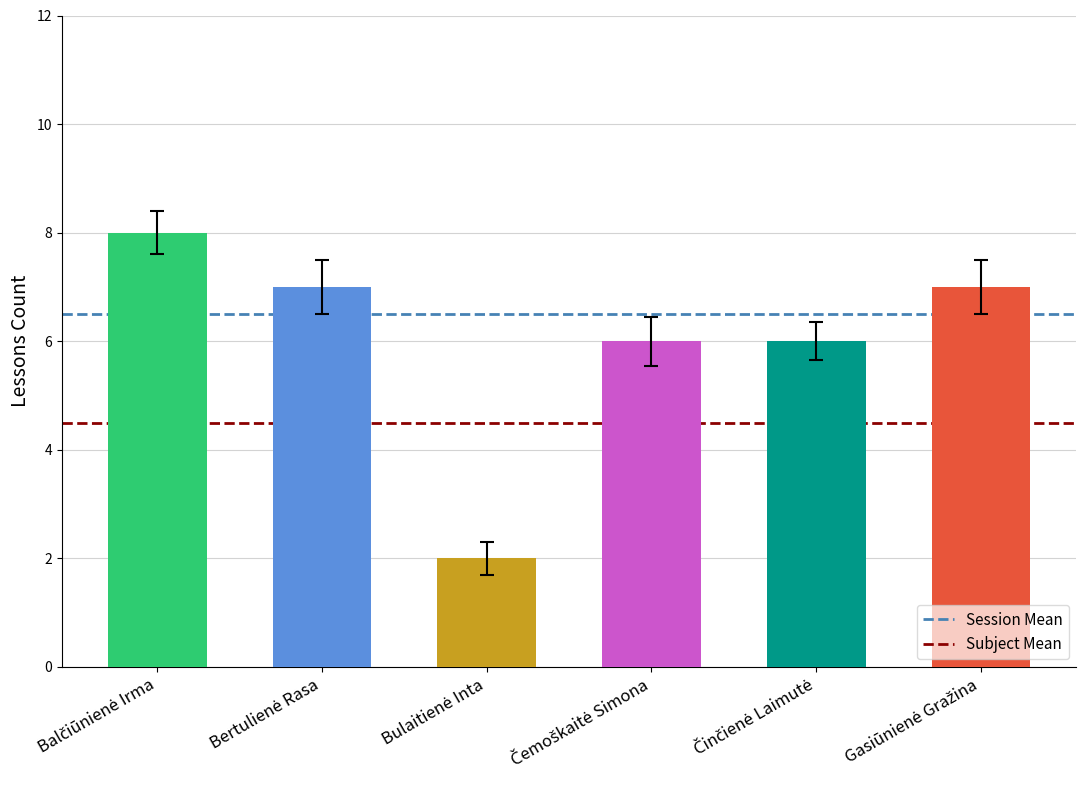

How many values are between 6 and 7?

4